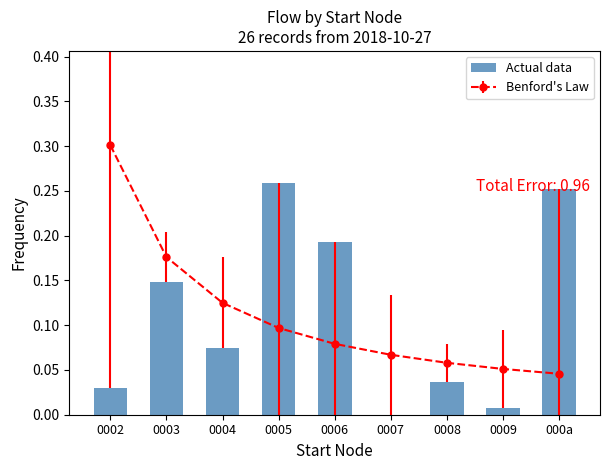

How many values in the Actual data series exceed 0?

8